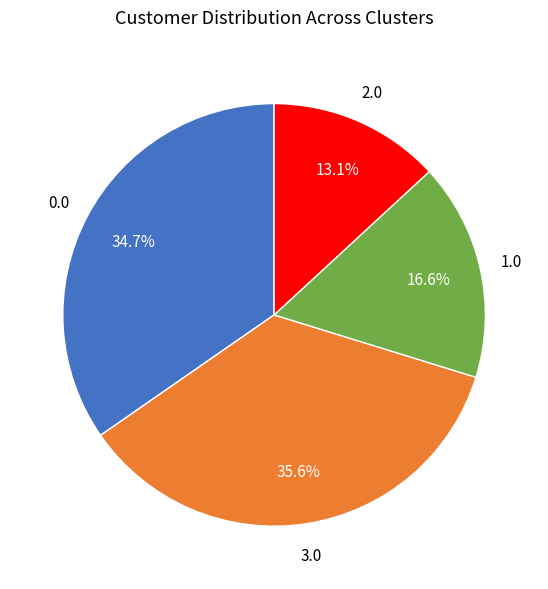

Is there a majority slice in this chart?

No